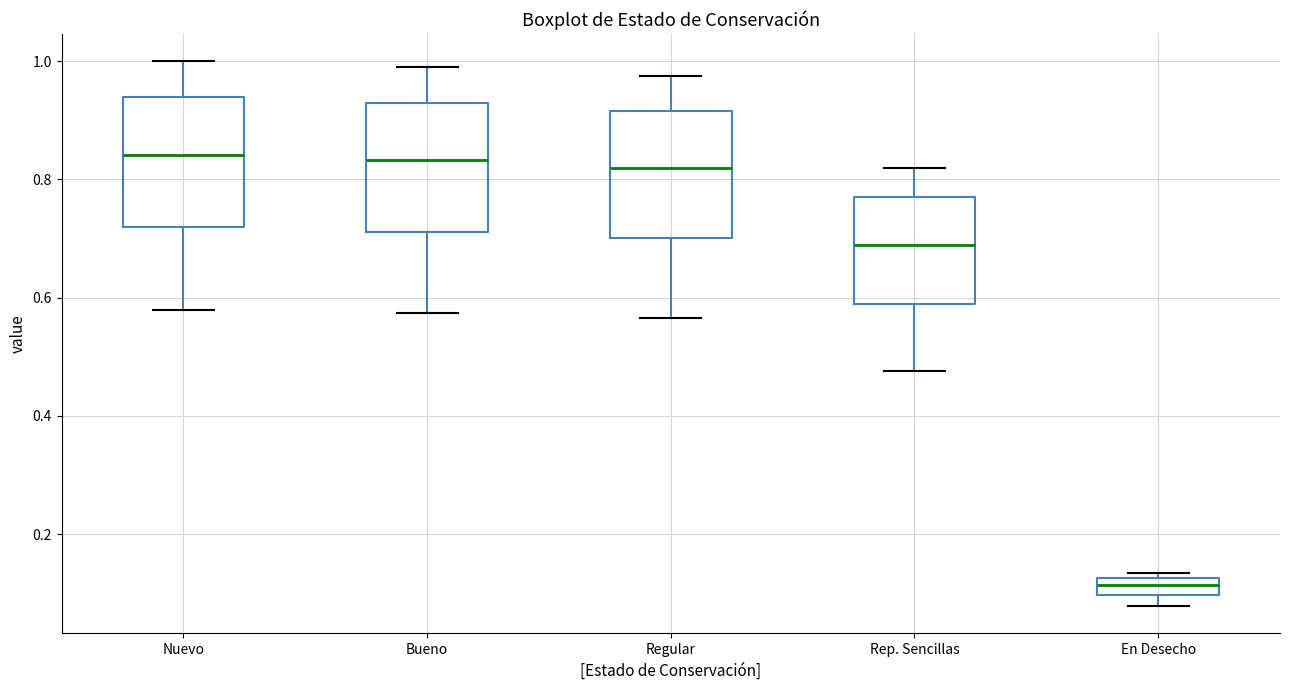

Where is the upper edge of the box for Bueno on the y-axis? The values are not printed on the chart, so give them approximately, as read against the axis.

0.94